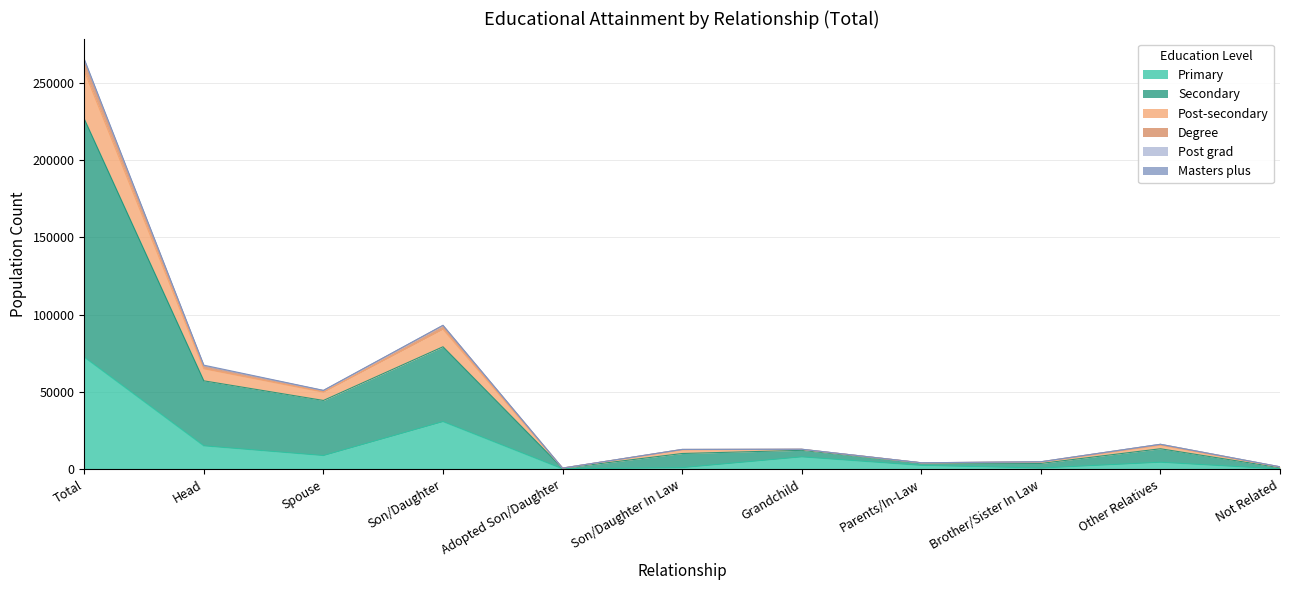

At which label does Primary reach its peak?

Total